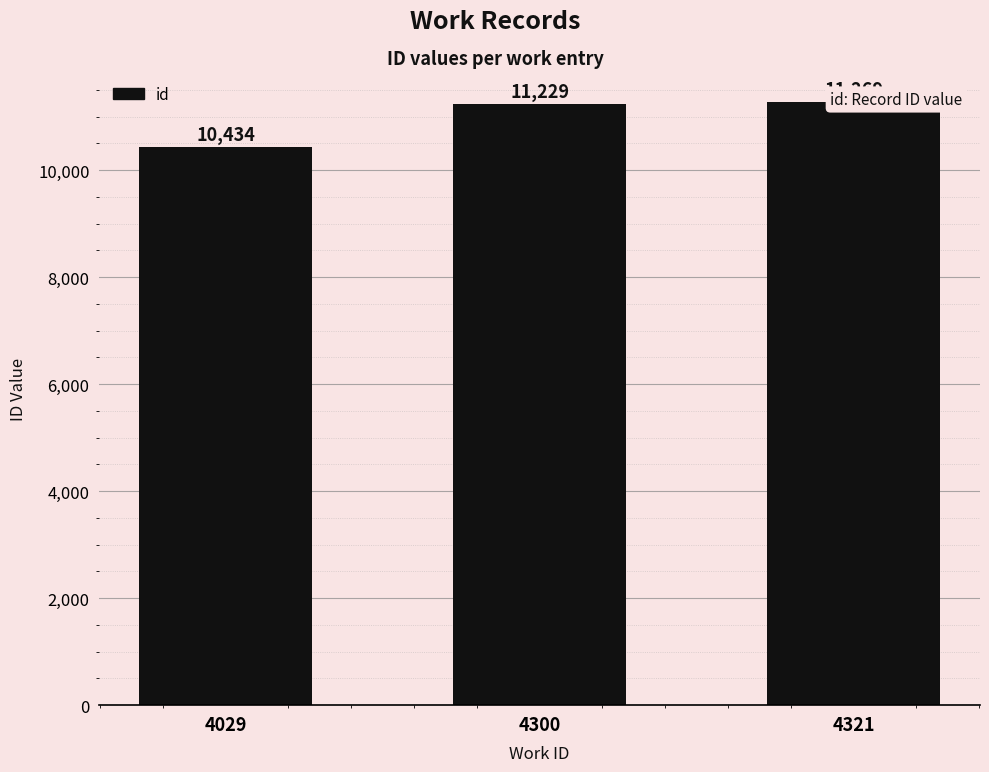

Are the bars grouped side by side (vs. stacked)?

No